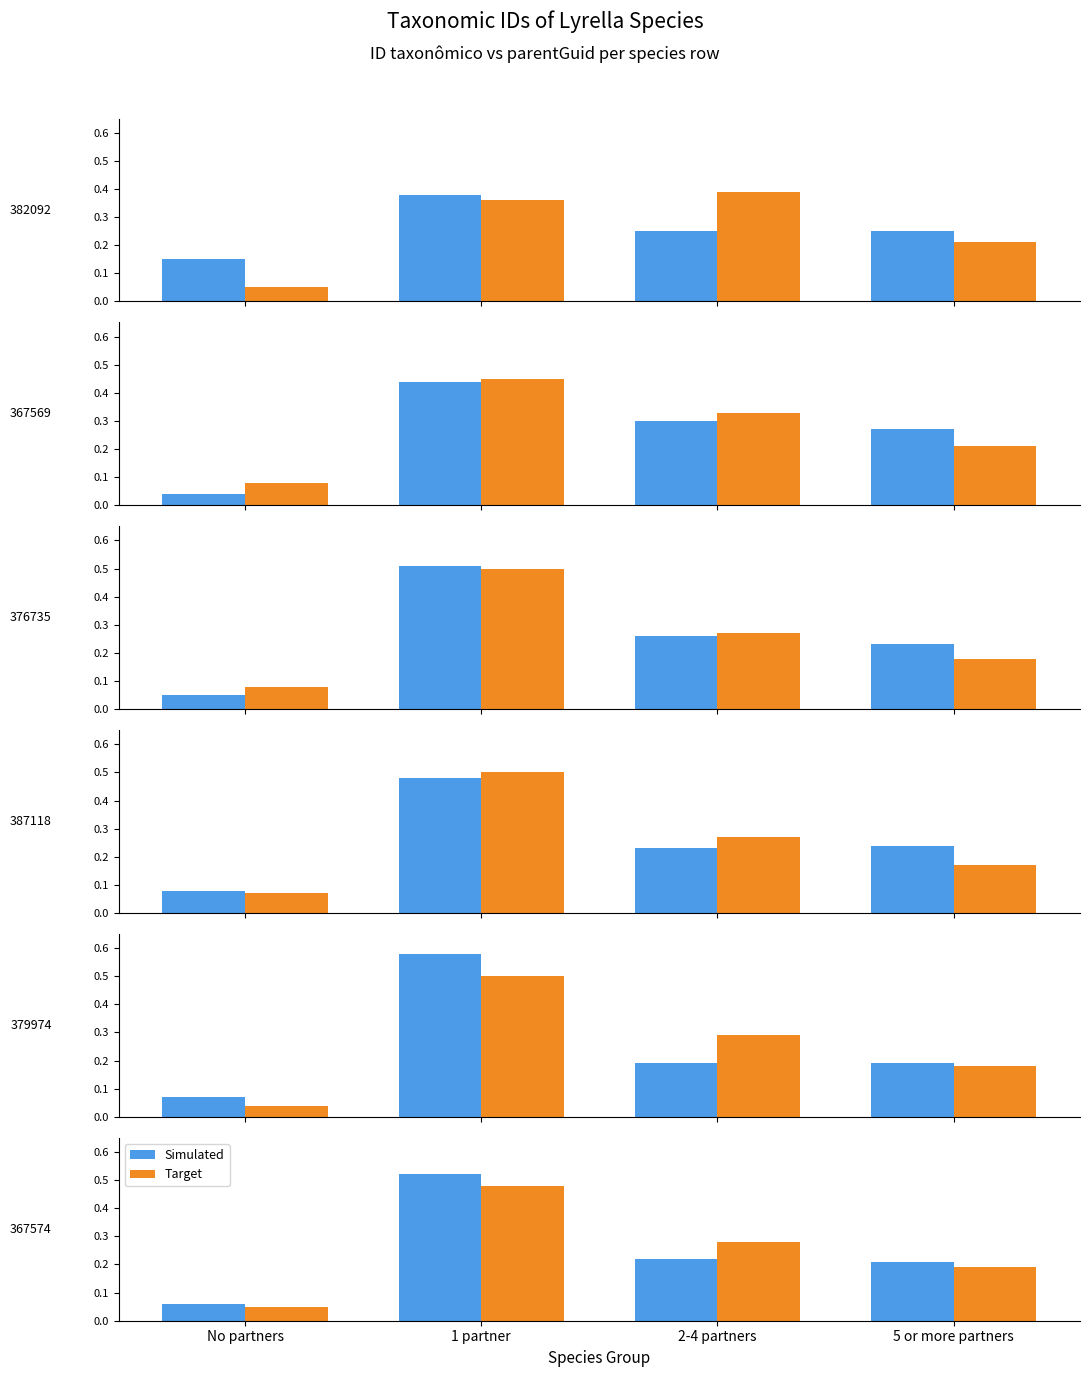

Which has a higher value, No partners or 1 partner?

1 partner